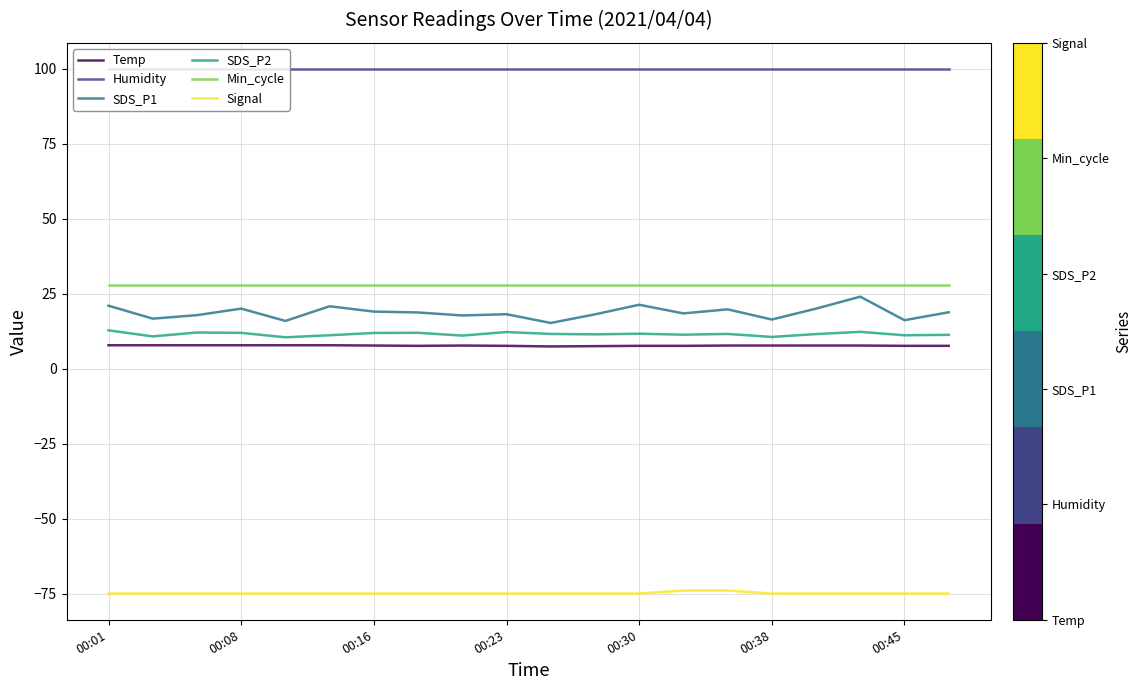

True or false: Signal and SDS_P2 intersect in this chart.

False